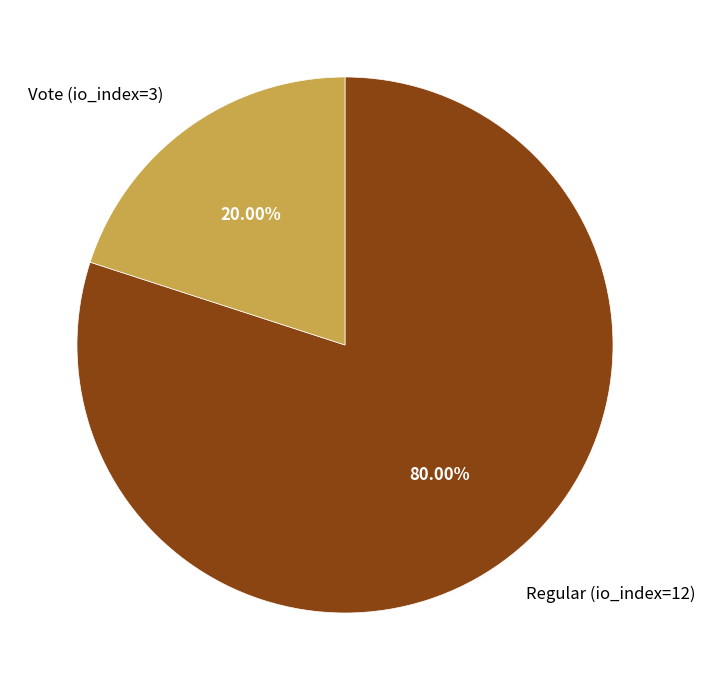

What portion of the pie excludes Vote (io_index=3)?

80.0%